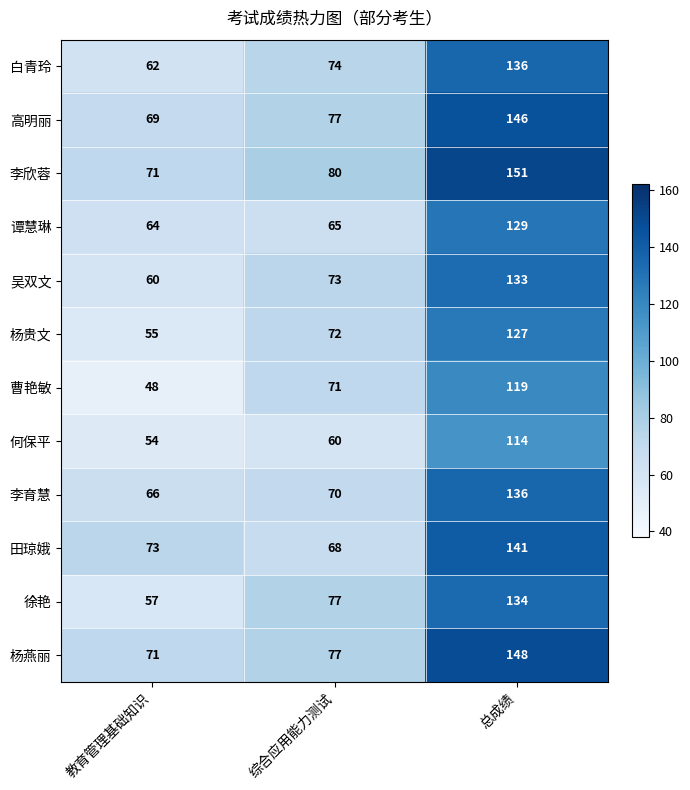

What is the greatest value displayed?

151